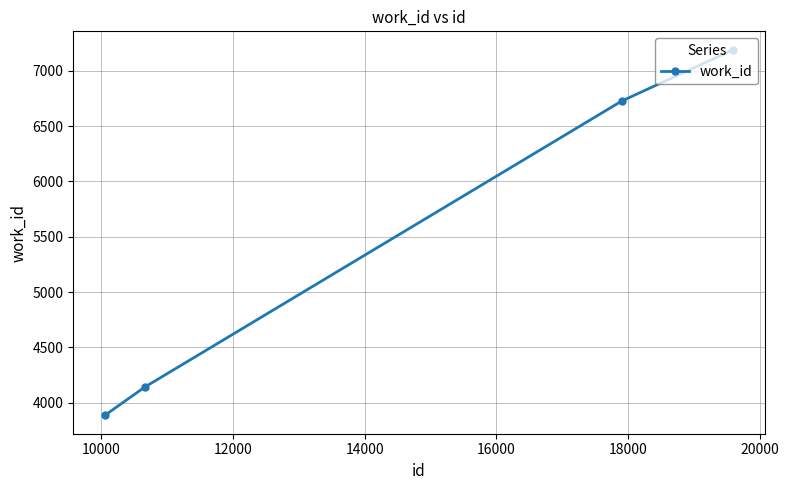

How many data points are less than 6727?

2